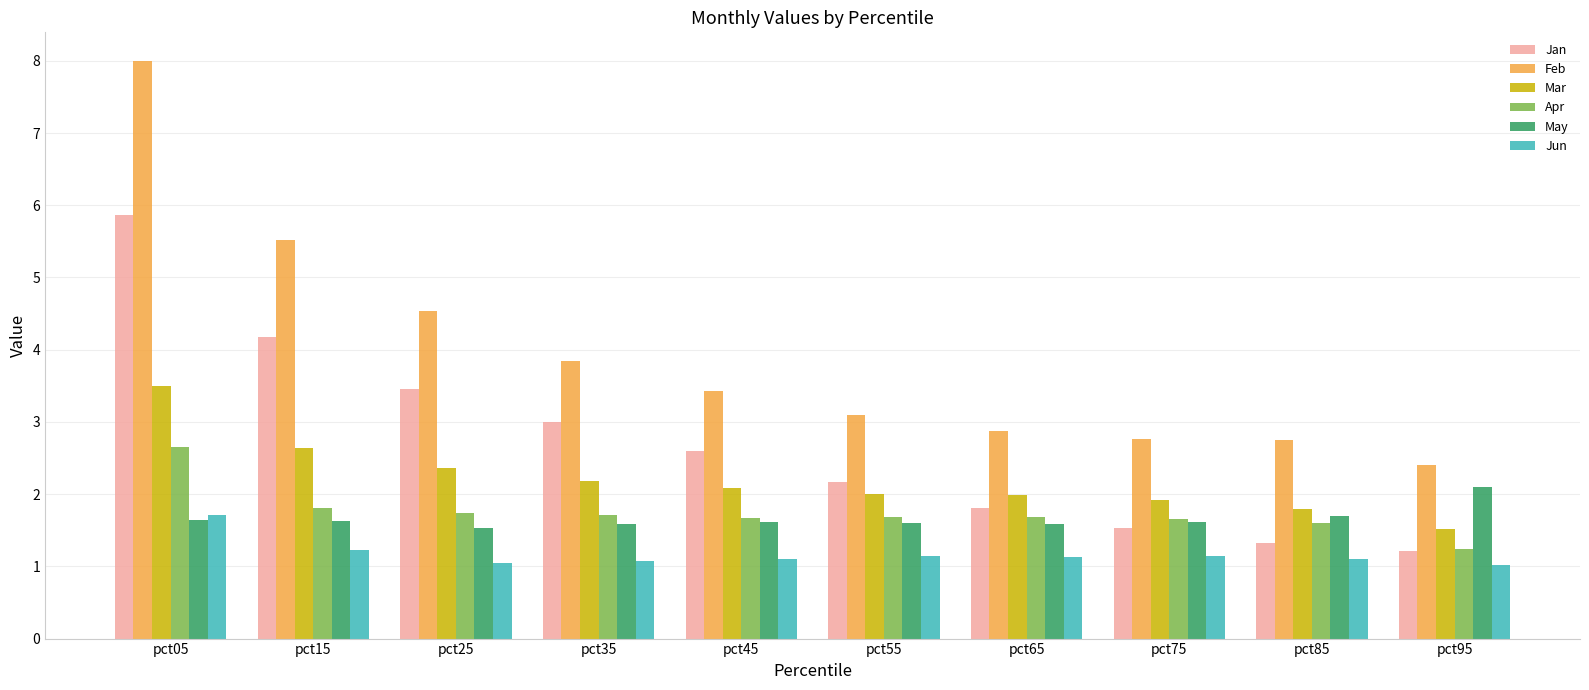

What is the difference between the Jun values at pct55 and pct35?

0.1